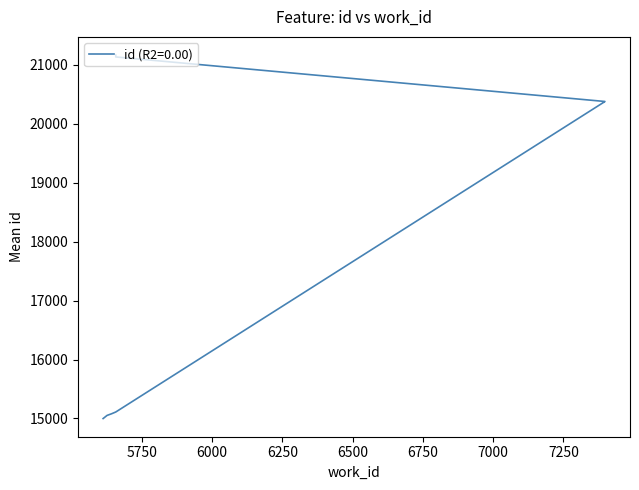

True or false: the data shows 15052 at 5626.

True